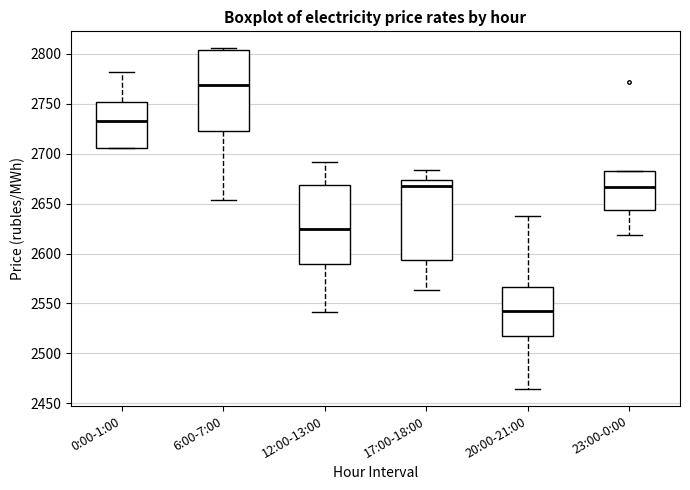

Which box has the highest median line?

6:00-7:00